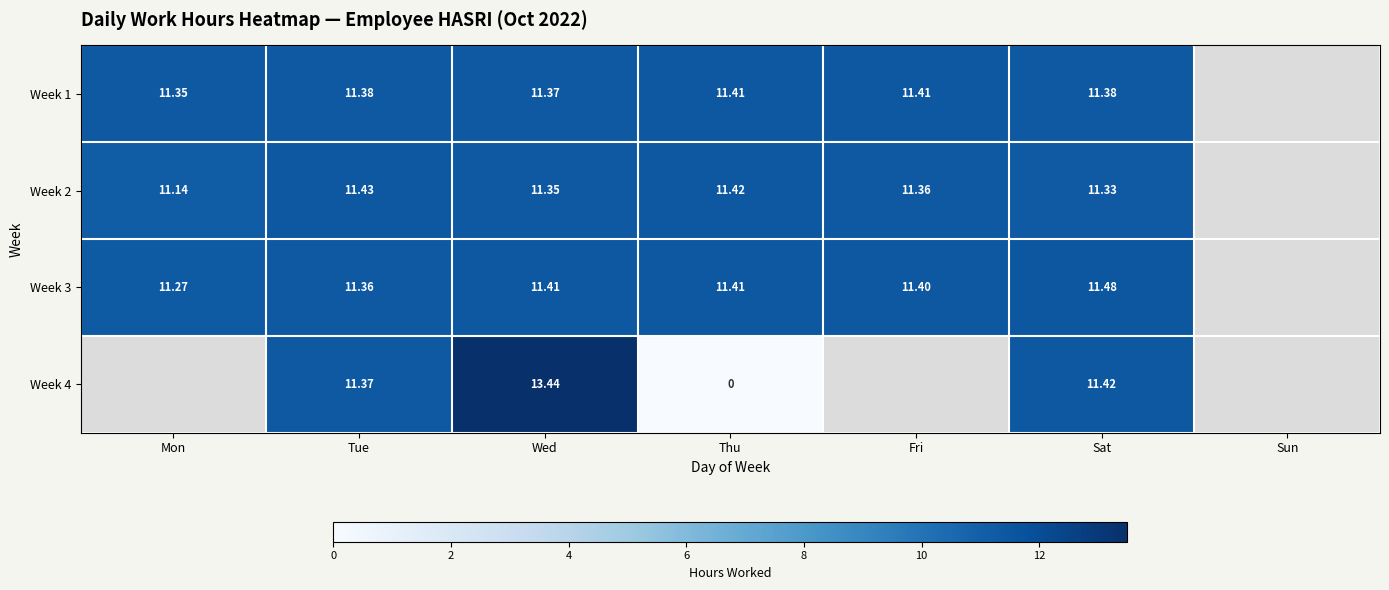

At how many categories does at least one series exceed 8?

6